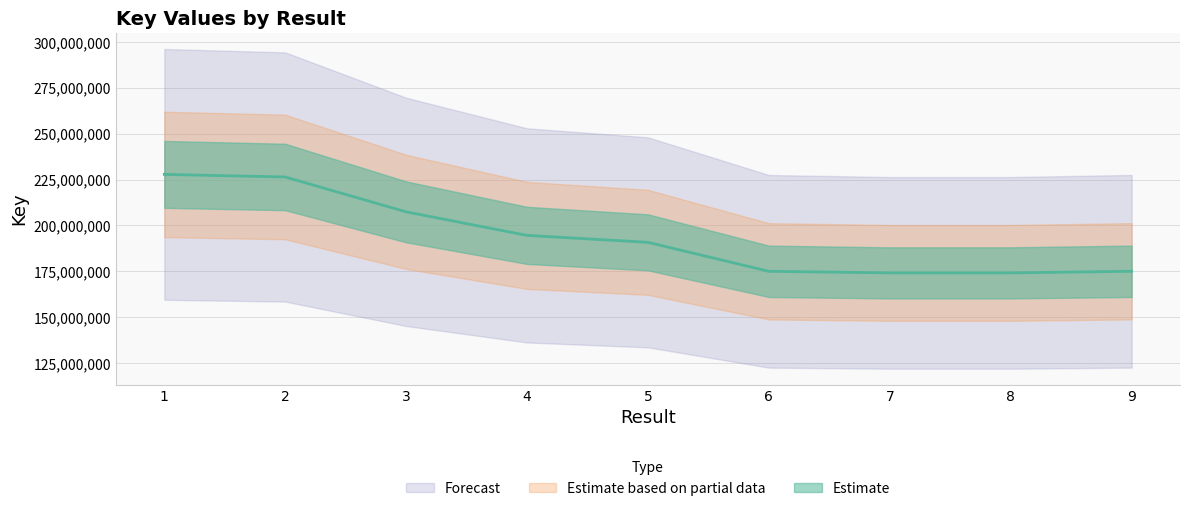

List the labels in order of value, smallest first.

8, 7, 6, 9, 5, 4, 3, 2, 1